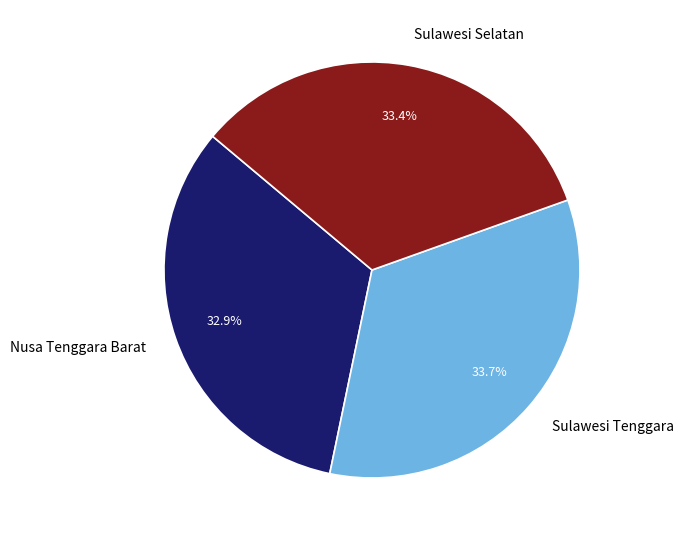

Approximately how many times larger is the value at Nusa Tenggara Barat compared to Sulawesi Selatan?

1.0